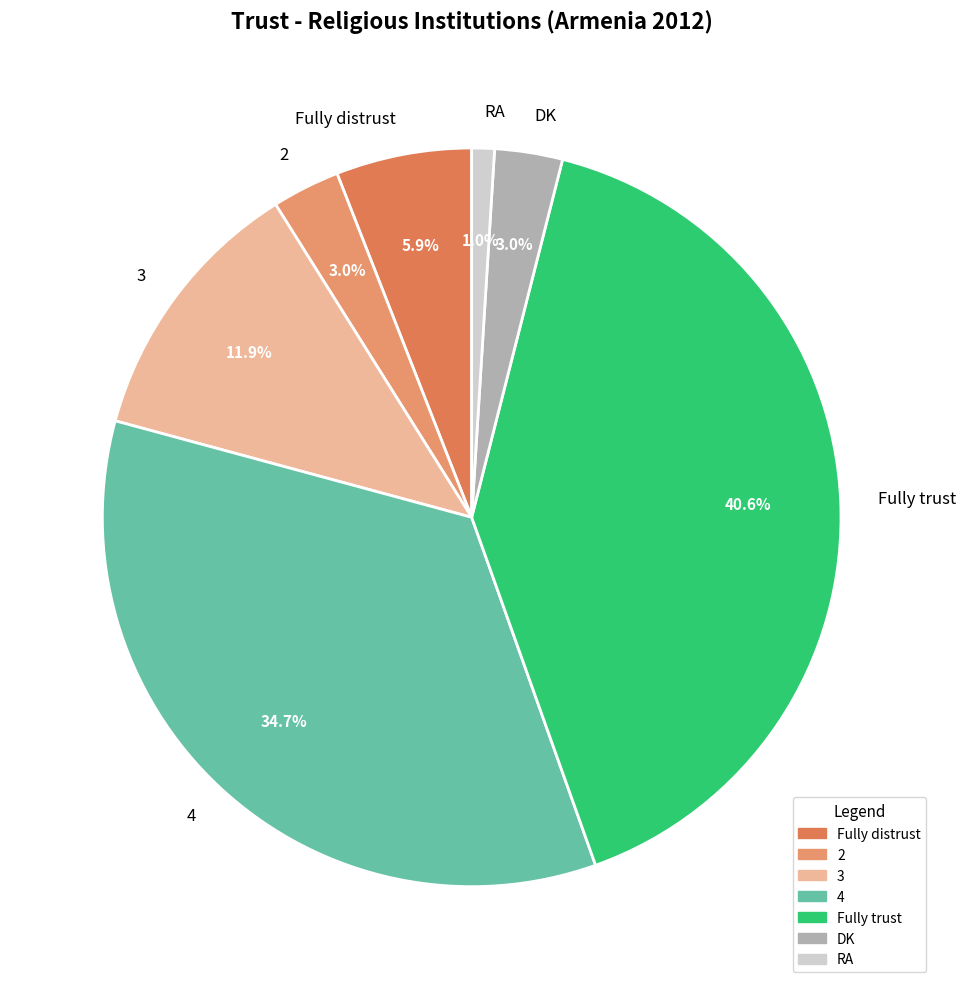

To the nearest percent, what percentage of the pie is Fully trust?

41%